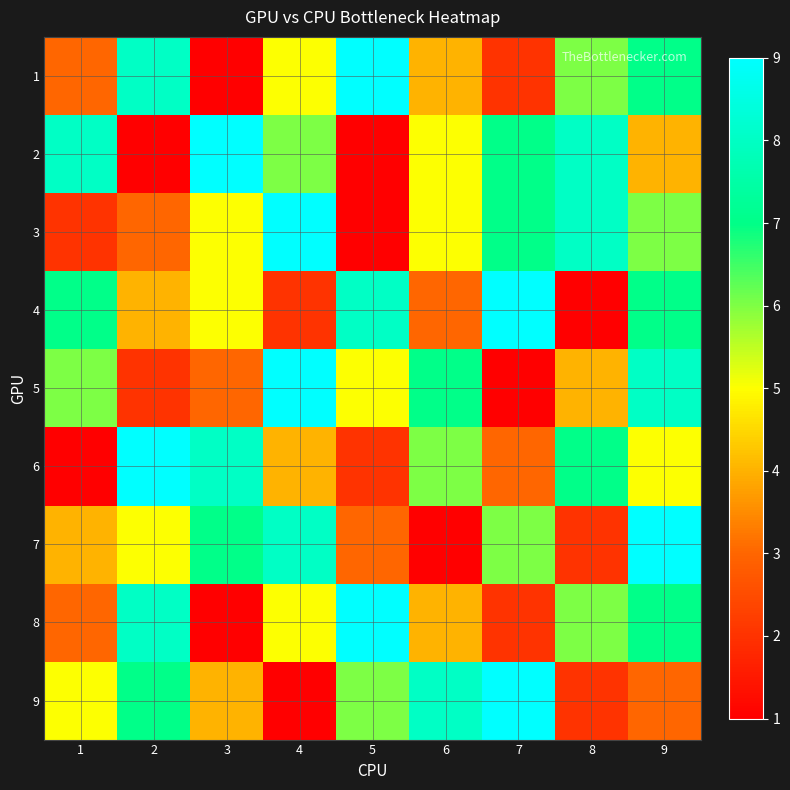

What is the smallest value displayed?

1